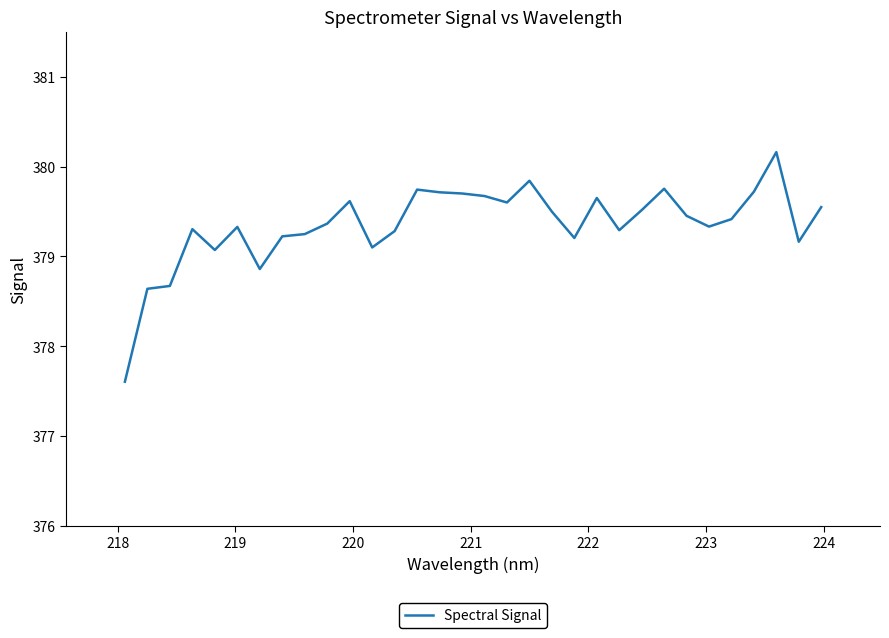

What is the maximum value shown in the chart?

380.2